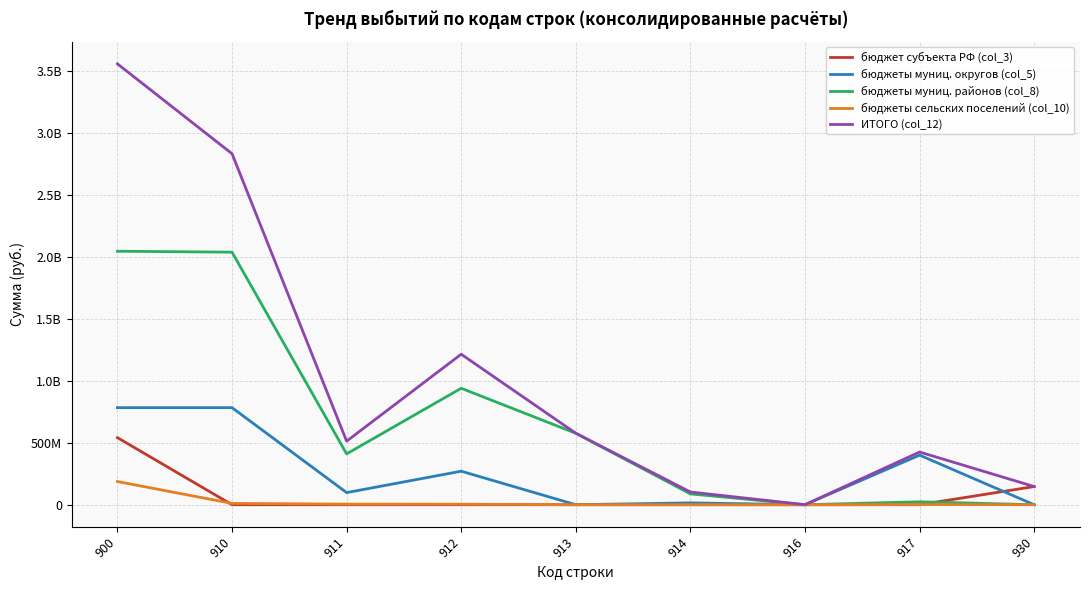

Reading right to left, transcribe all the data shown in this chart.

бюджет субъекта РФ (col_3): 930=146721336.7	917=0.0	916=0.0	914=0.0	913=0.0	912=0.0	911=0.0	910=0.0	900=541138167.2
бюджеты муниц. округов (col_5): 930=0.0	917=400000000.0	916=0.0	914=14911964.0	913=0.0	912=270496159.7	911=97753742.0	910=783161865.7	900=783161865.7
бюджеты муниц. районов (col_8): 930=0.0	917=23683000.0	916=0.0	914=87445963.2	913=576633800.0	912=939706091.3	911=410320480.6	910=2037789335.2	900=2045322822.7
бюджеты сельских поселений (col_10): 930=0.0	917=1500000.0	916=0.0	914=248036.1	913=0.0	912=4135579.9	911=4855001.0	910=10738617.0	900=187057750.2
ИТОГО (col_12): 930=146721336.7	917=425183000.0	916=474998.0	914=102605963.4	913=576633800.0	912=1214337830.9	911=512929223.7	910=2832164816.0	900=3557155603.8